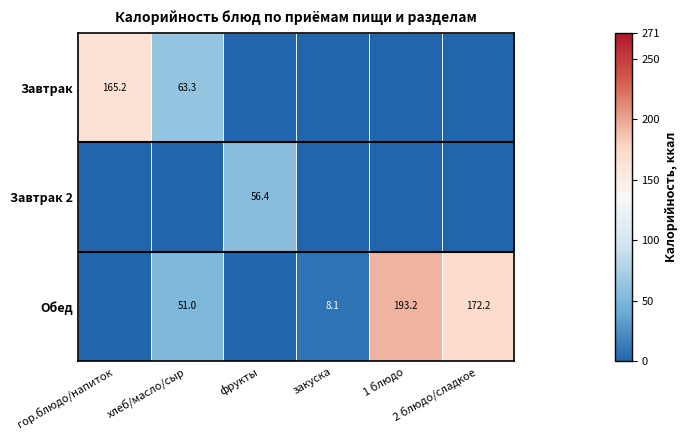

Rank the series by their maximum value, from lowest to highest.

Завтрак 2, Завтрак, Обед